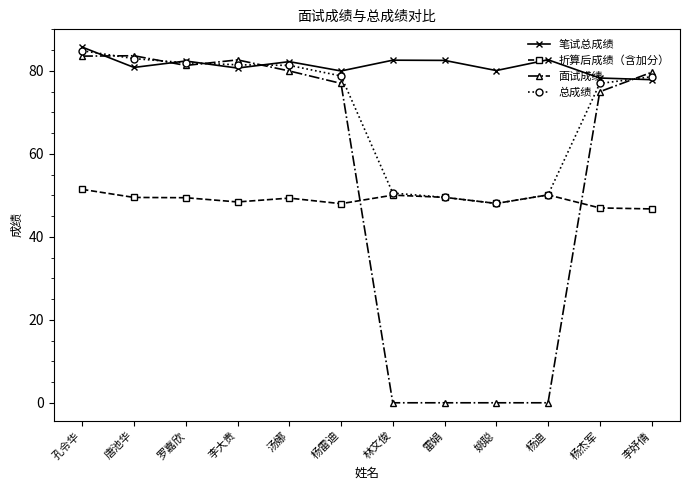

What is the difference between the highest and lowest values at 唐池华?

34.2